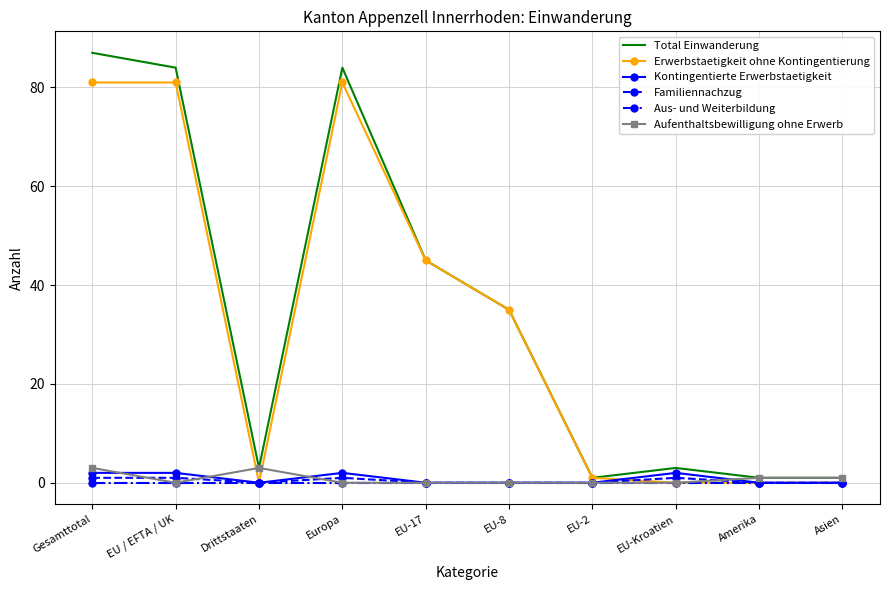

Which series has the widest spread of values?

Total Einwanderung